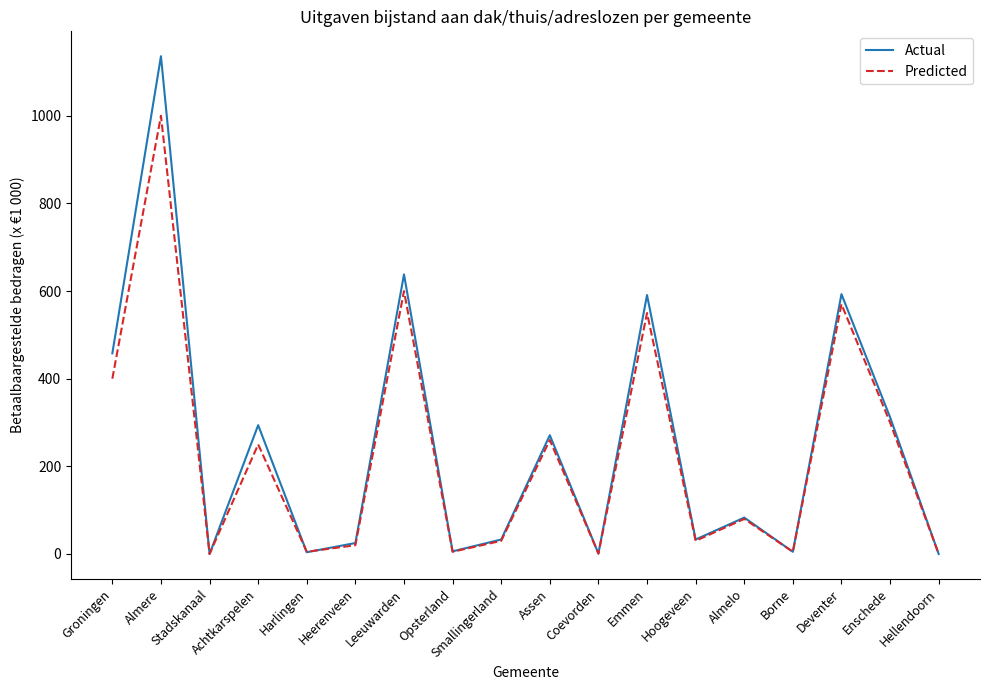

True or false: Actual has more than 2 points higher than both neighbors.

True